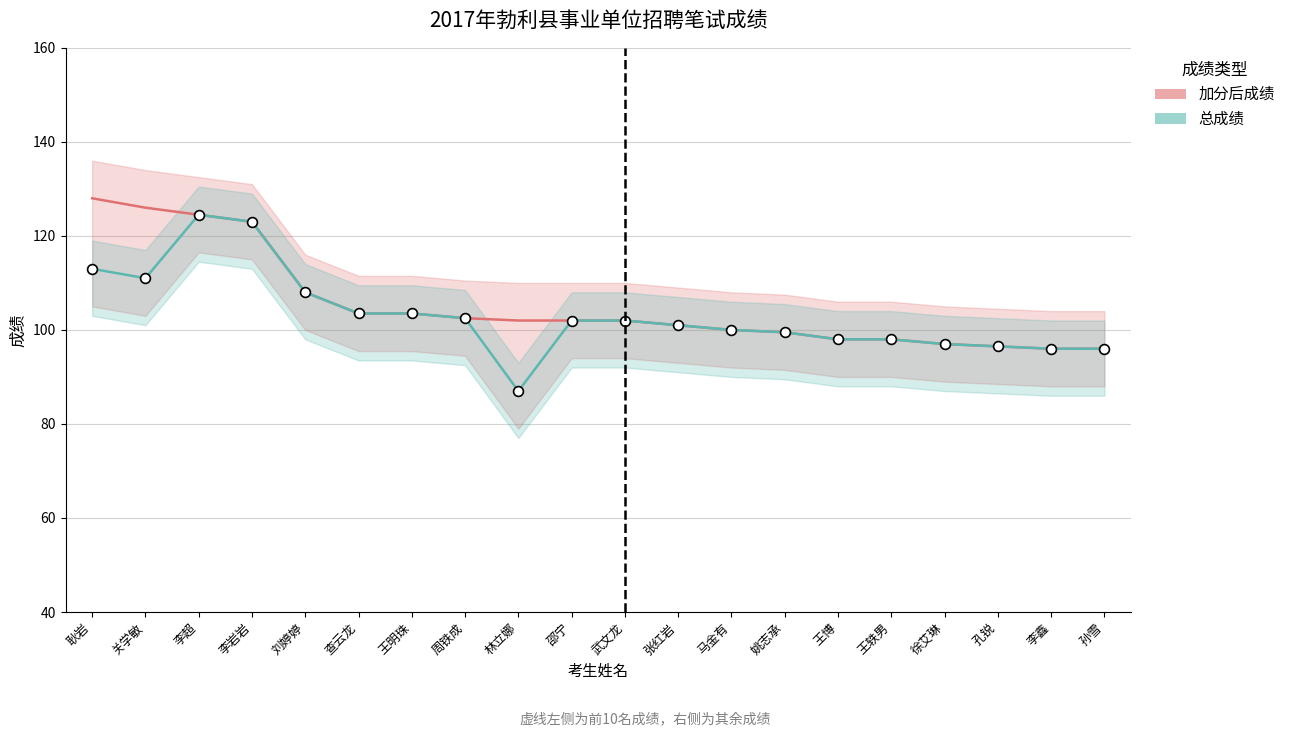

Which series has the largest total across all categories?

加分后成绩